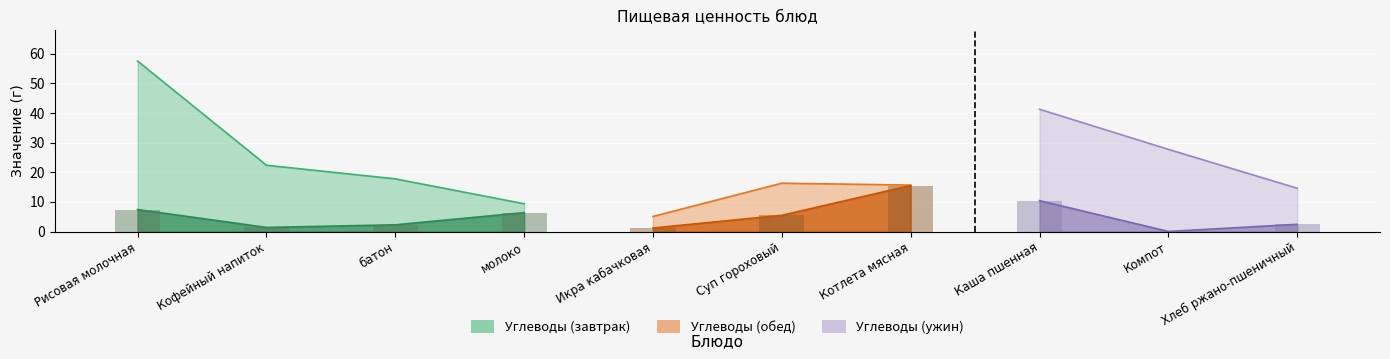

Does the chart contain any negative values?

No